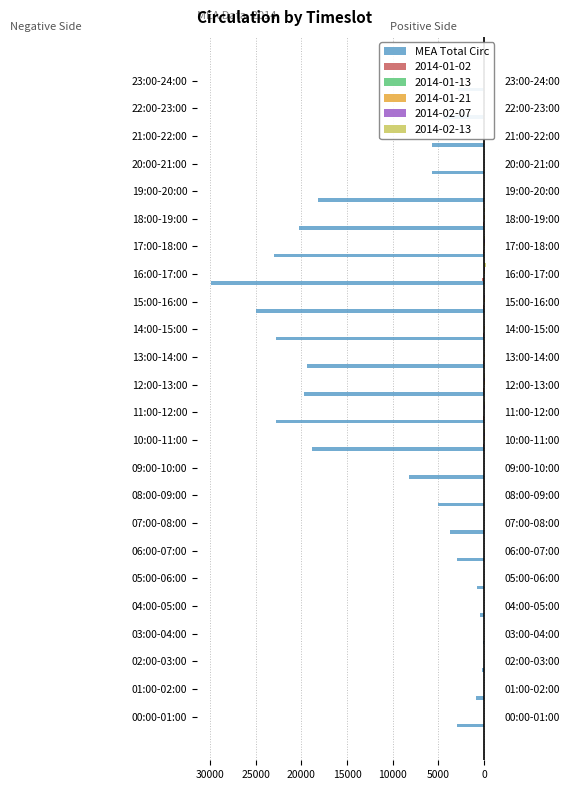

Reading left to right, list all the values displayed in this chart.

-2910	-874	-240	-110	-488	-762	-2968	-3773	-4990	-8234	-18817	-22799	-19688	-19384	-22739	-25017	-29933	-23034	-20214	-18173	-5741	-5697	-4482	-2902